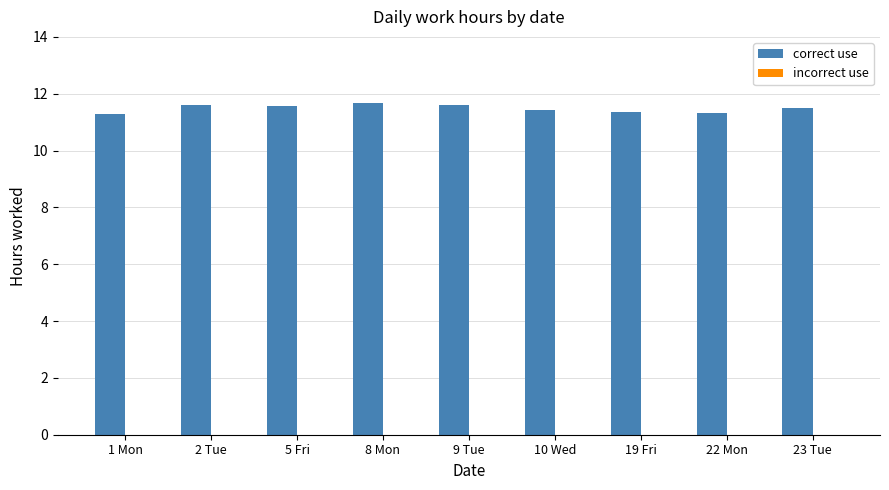

What is the smallest value displayed?

11.3